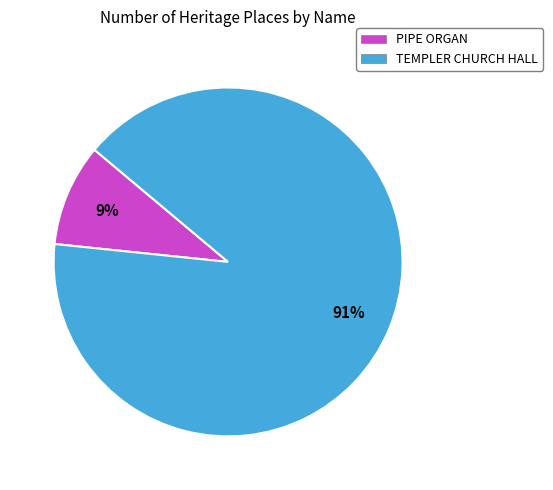

What percentage is the TEMPLER CHURCH HALL slice, to the nearest percent?

91%